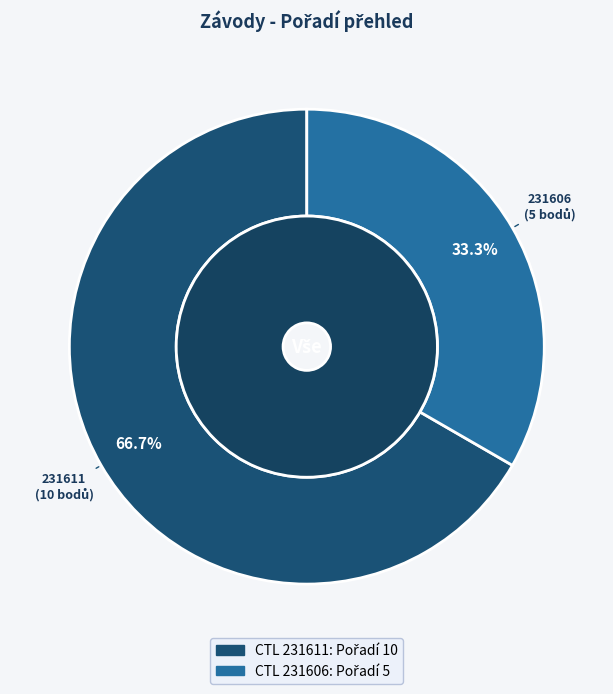

Count the number of slices in the pie.

2